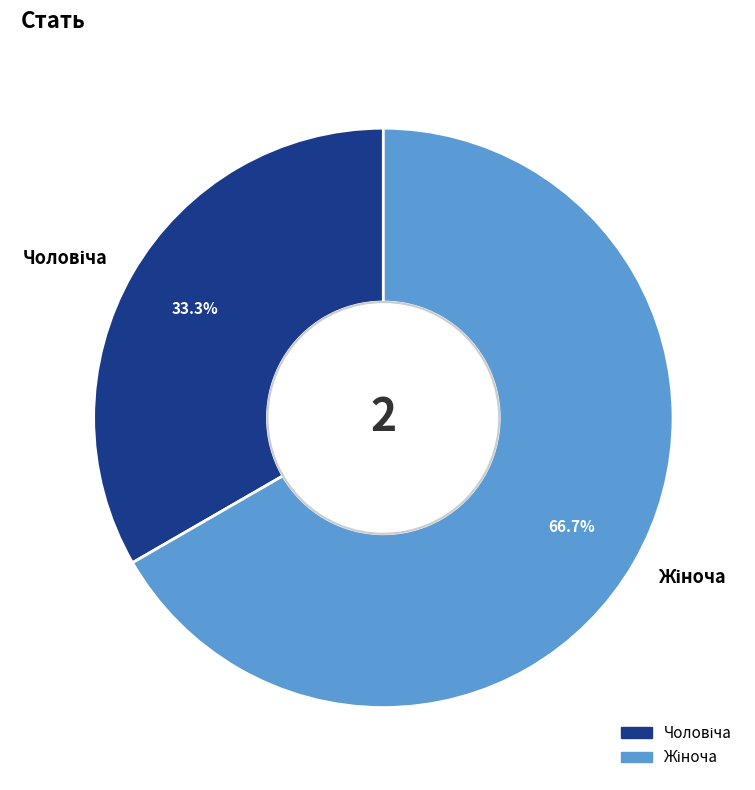

Is there any slice that represents more than half of the pie?

Yes